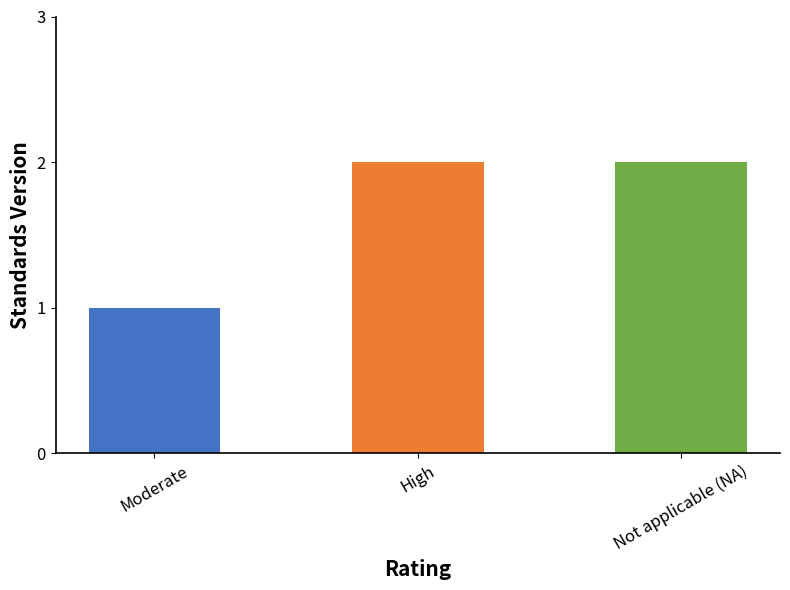

What is the smallest value displayed?

1